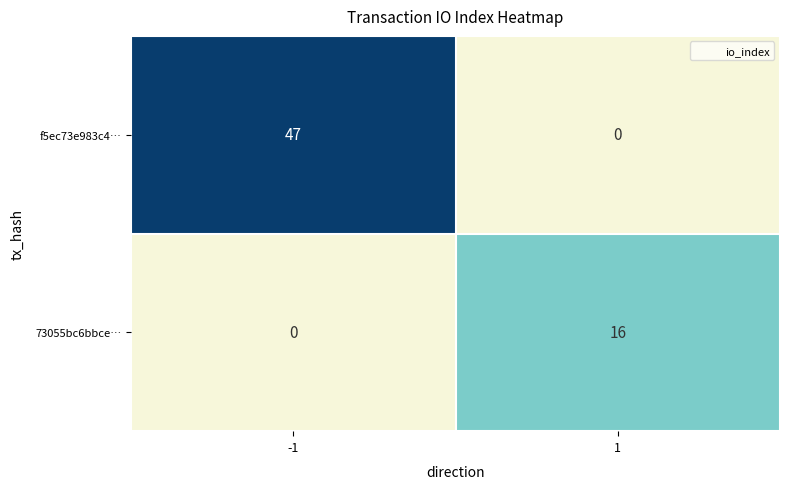

Which series has the largest range (max minus min)?

f5ec73e983c4…